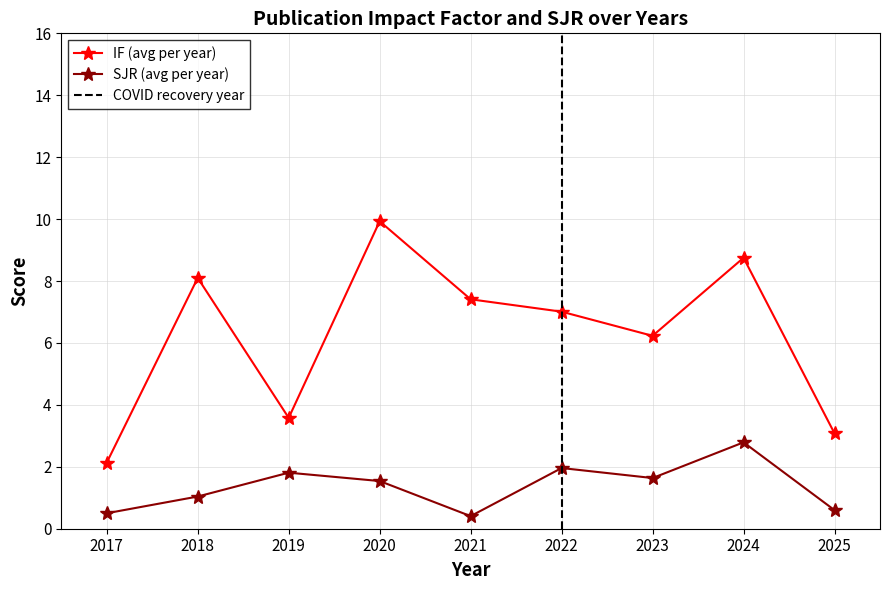

True or false: IF and SJR intersect in this chart.

False